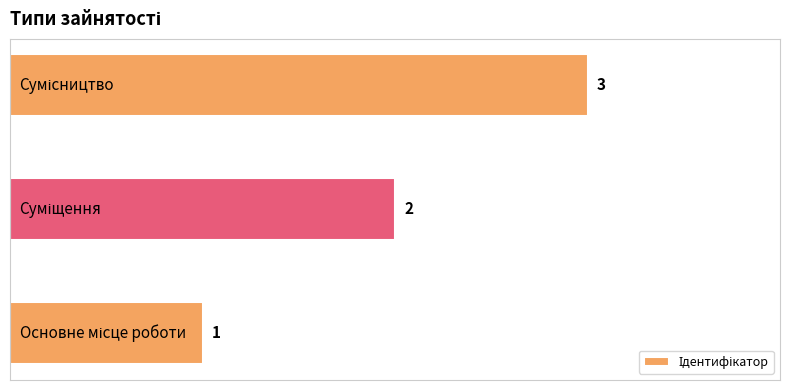

How many values are below 2?

1